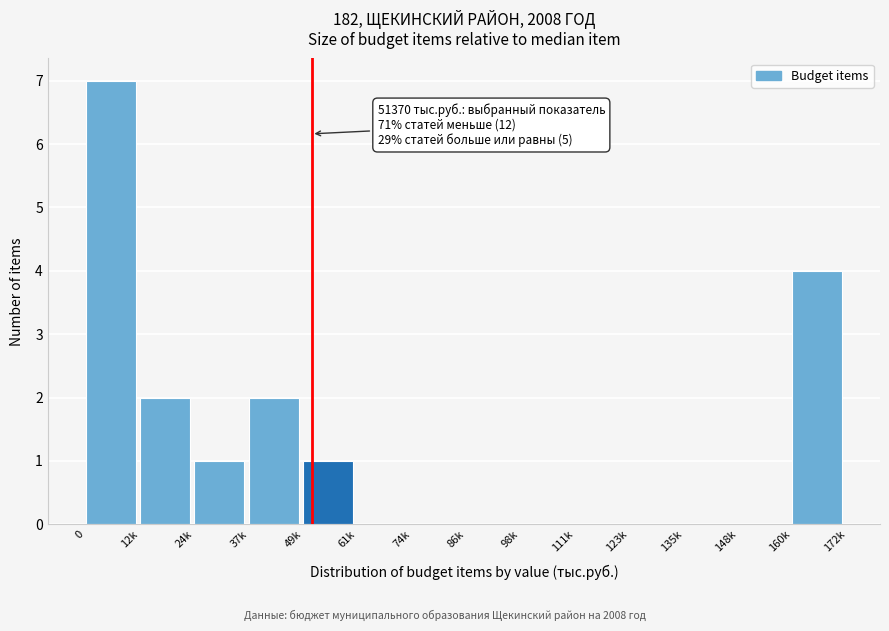

Reading left to right, transcribe all the data shown in this chart.

0=7	12k=2	24k=1	37k=2	49k=1	61k=0	74k=0	86k=0	98k=0	111k=0	123k=0	135k=0	148k=0	160k=4